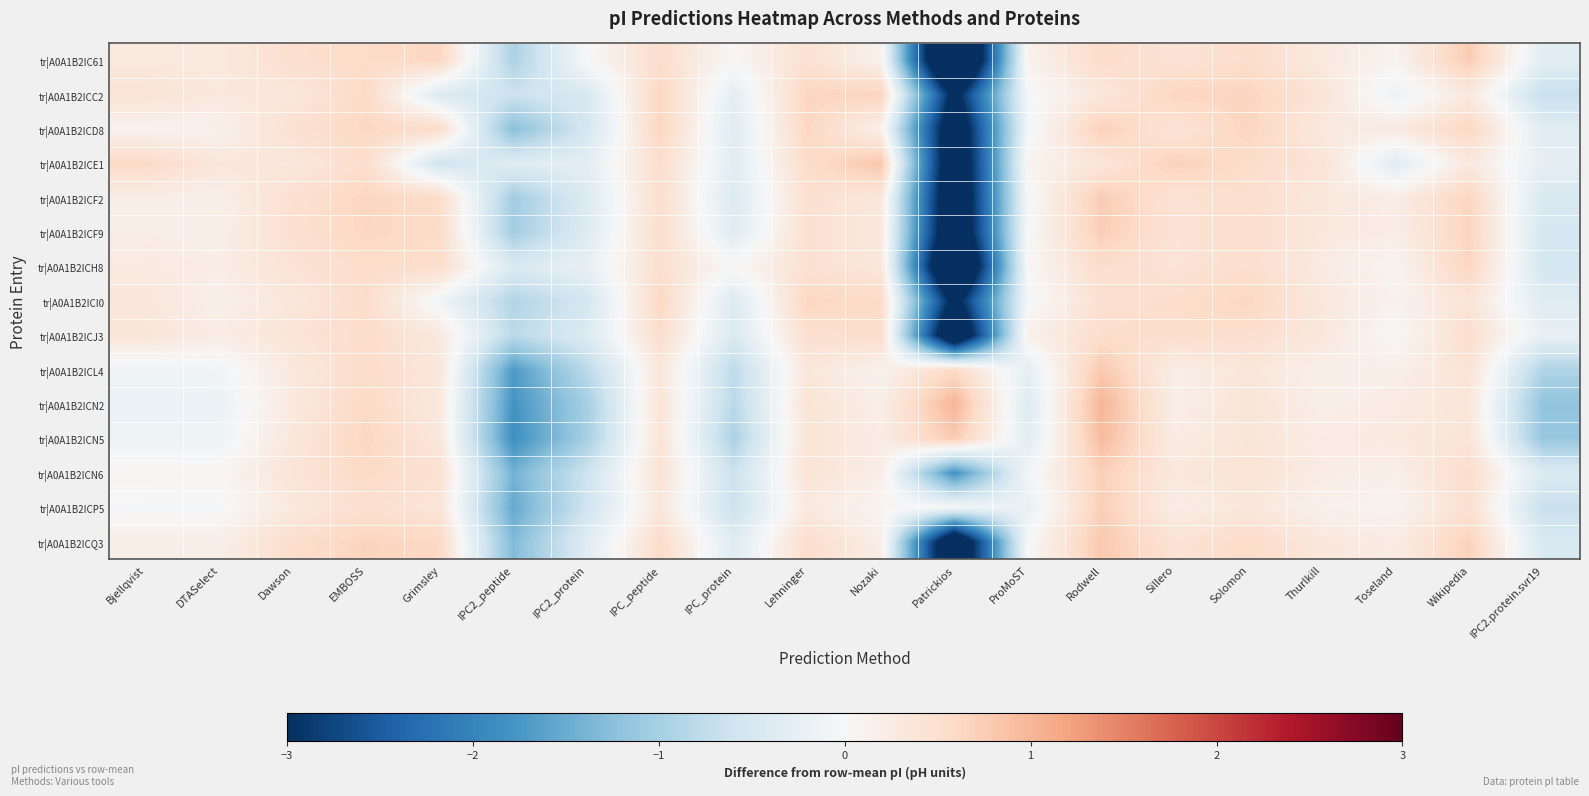

Between Dawson and Lehninger, which is larger?

Dawson